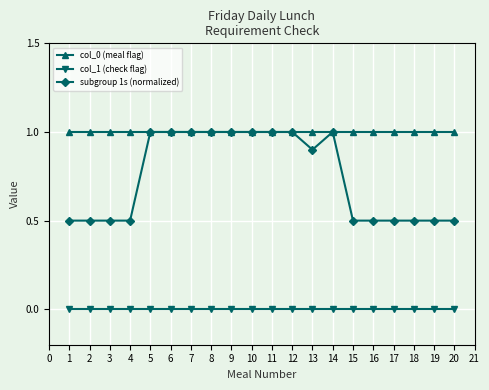

Which series has the largest range (max minus min)?

subgroup 1s (normalized)